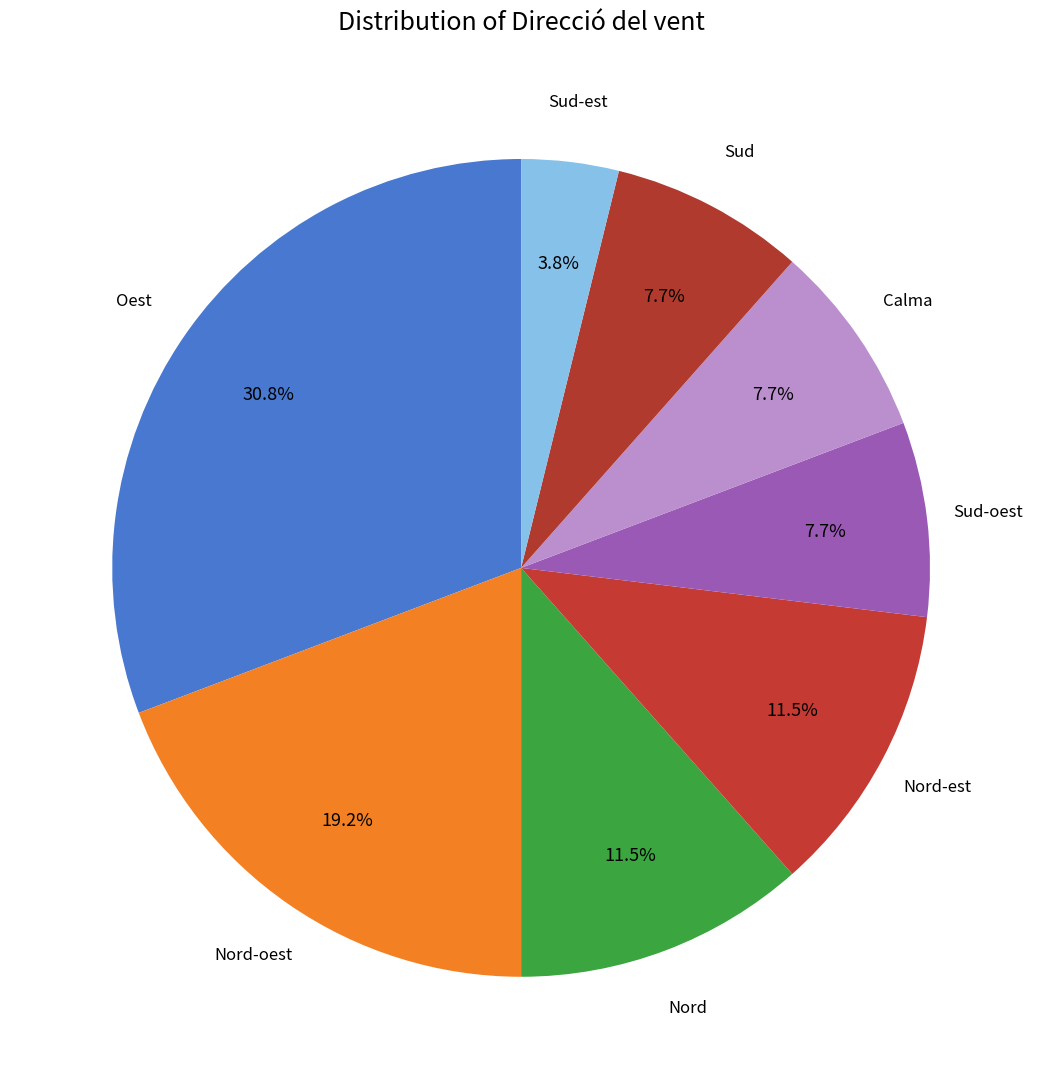

Does any single category account for the majority?

No